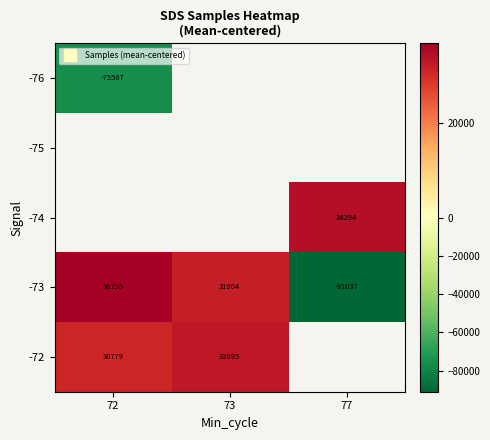

Where does the -73 series first go above 31903?

72